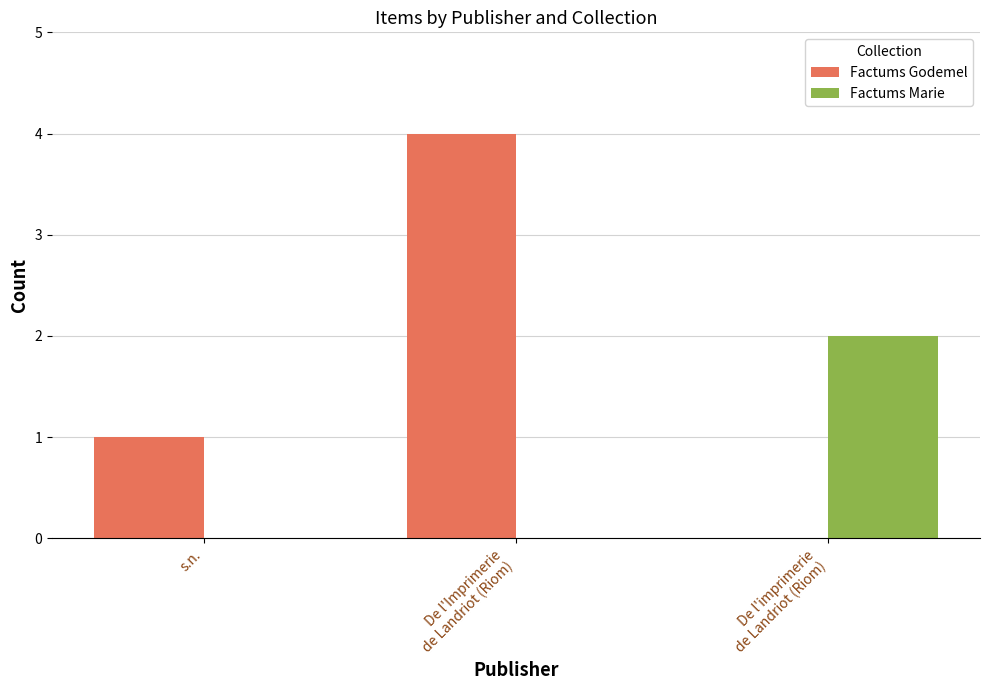

How many positive values does the Factums Godemel series have?

2